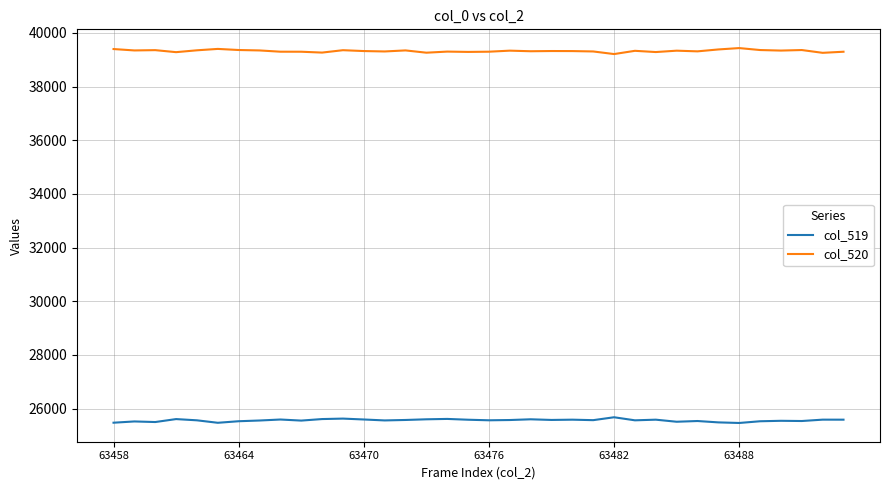

What is the highest value of the col_520 series?

39434